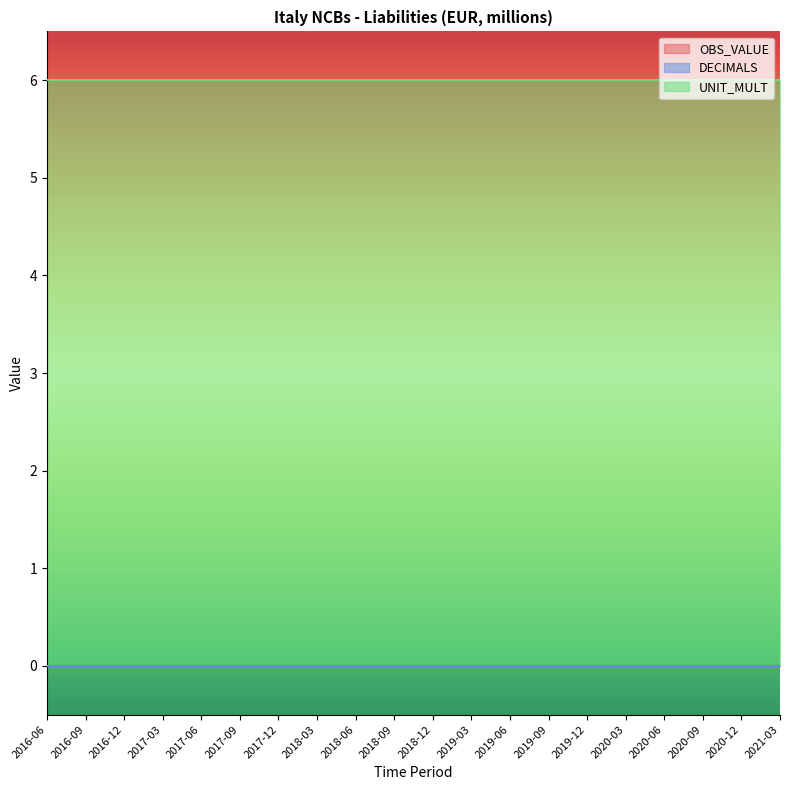

What value does the UNIT_MULT series have at 2018-06?

6